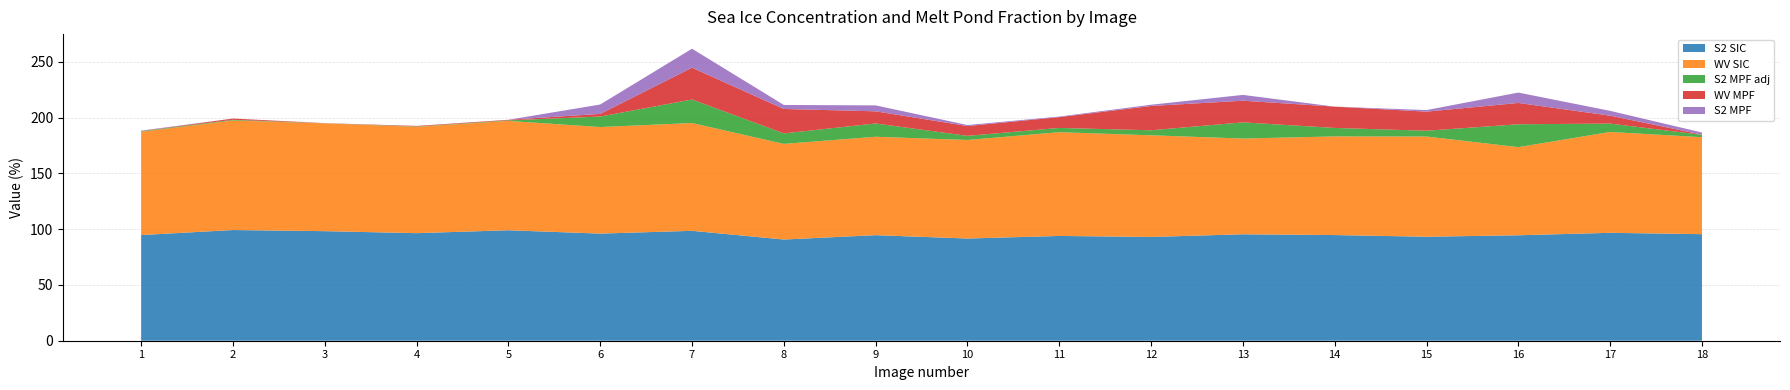

Reading right to left, what are all the values shown in this chart?

S2 SIC: 18=95.5	17=96.7	16=94.5	15=93.2	14=94.7	13=95.4	12=93.0	11=93.9	10=91.6	9=94.6	8=90.7	7=98.5	6=96.0	5=99.0	4=96.4	3=98.2	2=99.2	1=94.7
WV SIC: 18=86.9	17=90.4	16=79.0	15=89.8	14=88.4	13=85.8	12=91.1	11=93.0	10=88.3	9=88.2	8=85.7	7=96.6	6=95.5	5=98.0	4=95.3	3=96.6	2=98.2	1=92.6
S2 MPF adj: 18=2.1	17=7.5	16=20.5	15=5.2	14=7.6	13=14.5	12=4.5	11=3.8	10=3.7	9=11.9	8=9.4	7=21.1	6=9.4	5=0.5	4=0.3	3=0.1	2=0.6	1=0.5
WV MPF: 18=0.2	17=7.1	16=19.1	15=17.1	14=19.1	13=19.4	12=21.8	11=9.7	10=8.8	9=10.9	8=21.9	7=28.5	6=2.4	5=0.5	4=0.5	3=0.1	2=1.1	1=0.1
S2 MPF: 18=1.9	17=4.3	16=9.3	15=1.4	14=0.0	13=5.2	12=1.1	11=0.5	10=0.9	9=5.3	8=3.6	7=17.0	6=8.4	5=0.0	4=0.0	3=0.0	2=0.0	1=0.4